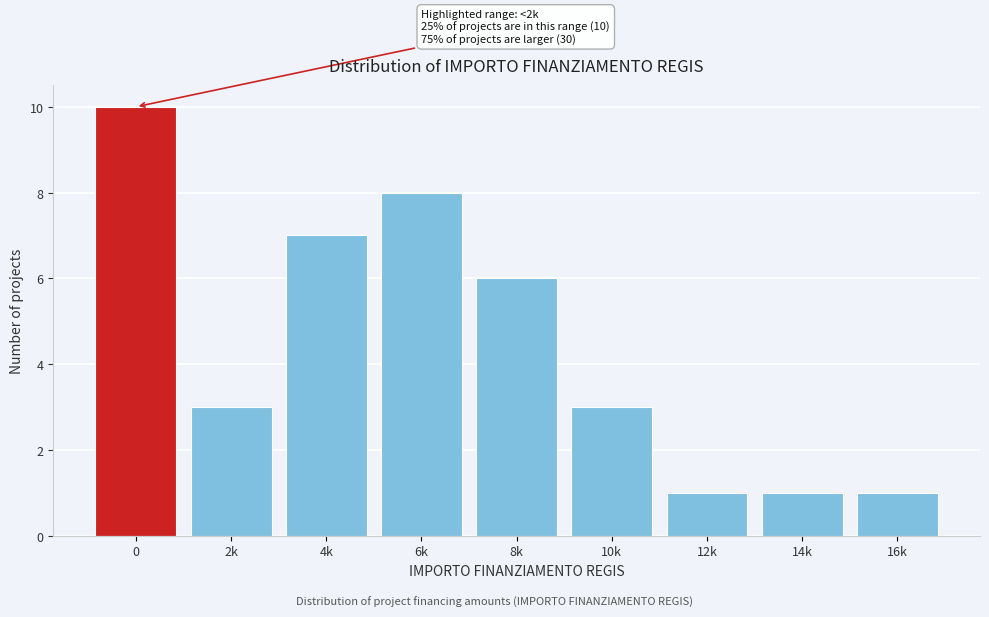

Reading right to left, what are all the values shown in this chart?

1	1	1	3	6	8	7	3	10